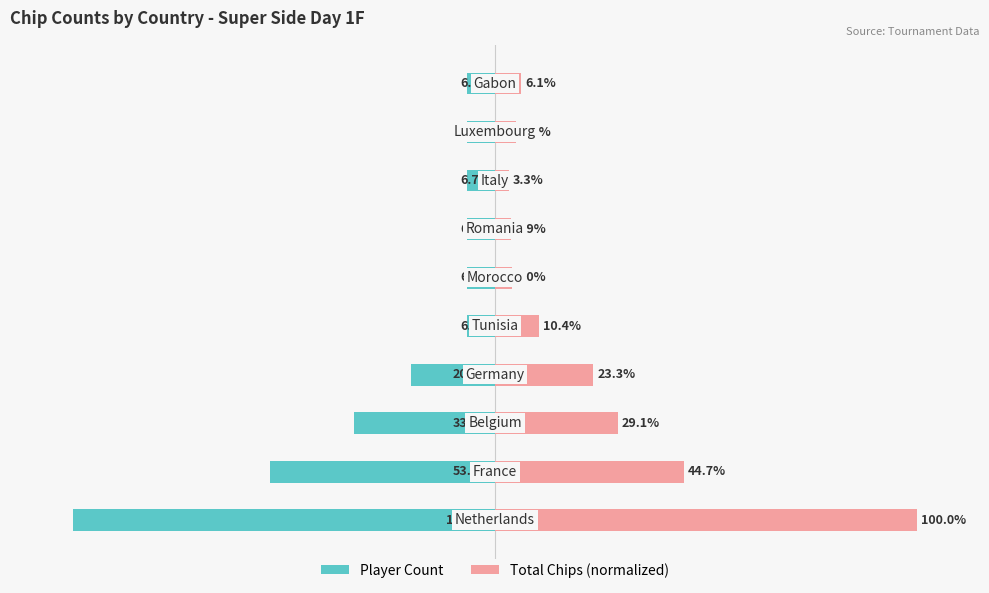

Reading left to right, list all the values displayed in this chart.

Player Count: -100.0	-53.3	-33.3	-20.0	-6.7	-6.7	-6.7	-6.7	-6.7	-6.7
Total Chips (normalized): 100.0	44.7	29.1	23.3	10.4	4.0	3.9	3.3	5.1	6.1